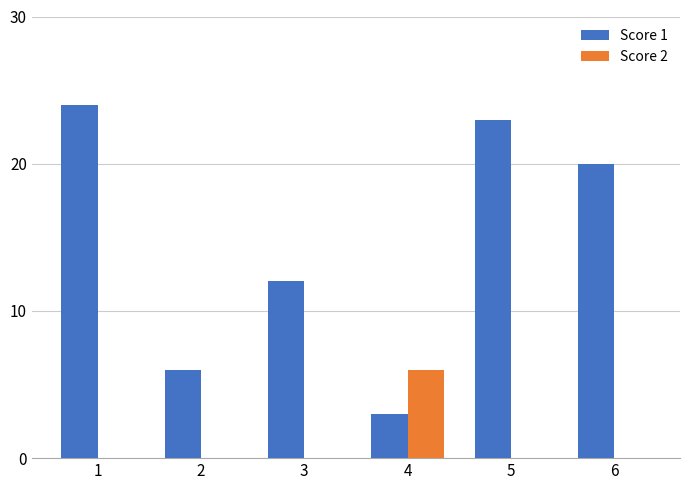

Which series changed the most between 2 and 6?

Score 1